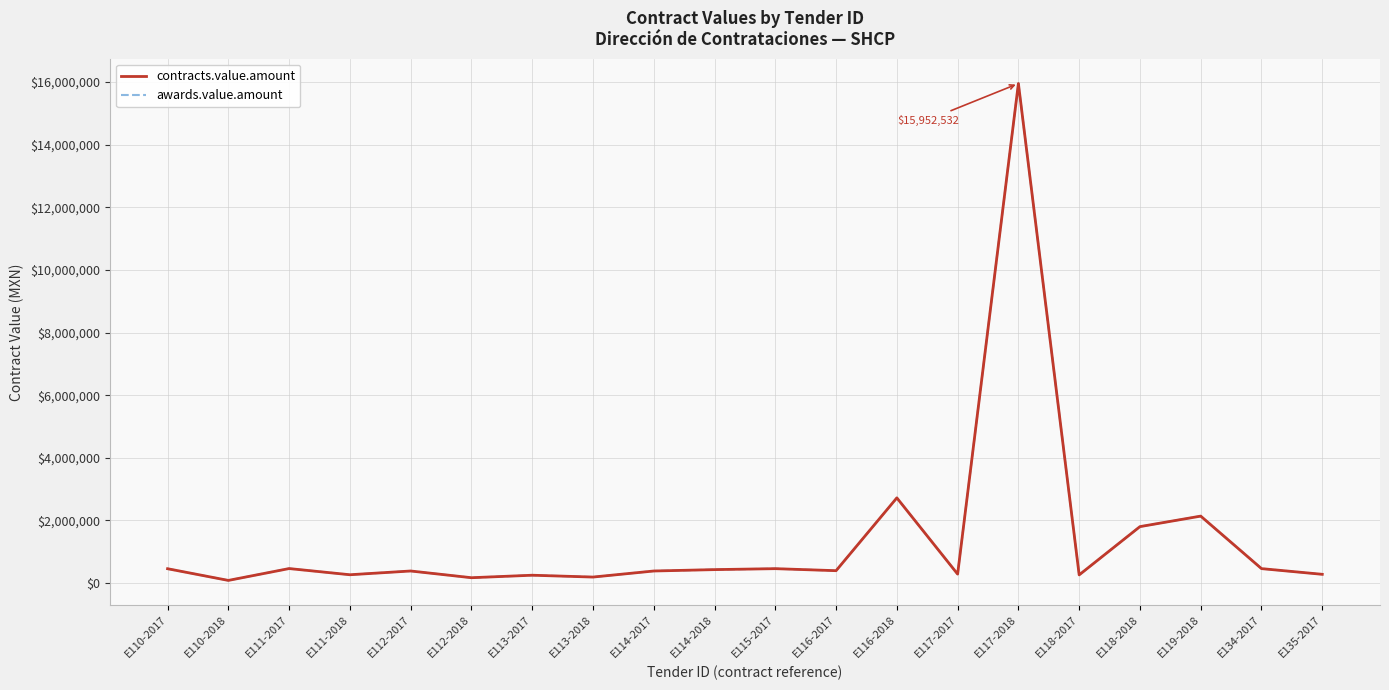

At which category does contracts.value.amount reach its first local peak?

E111-2017